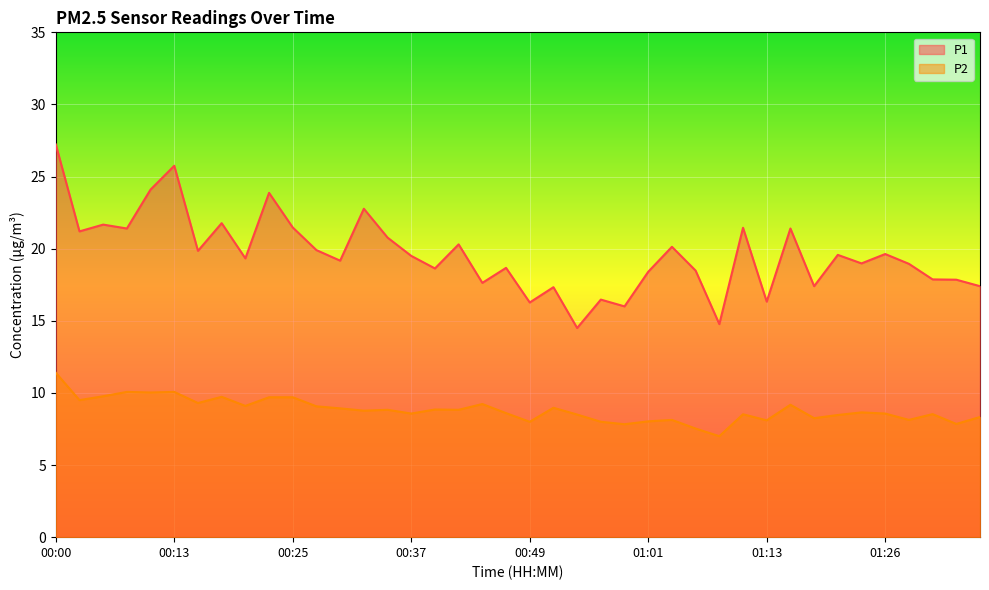

What is the sum of the P2 values at 01:13 and 00:13?

18.2